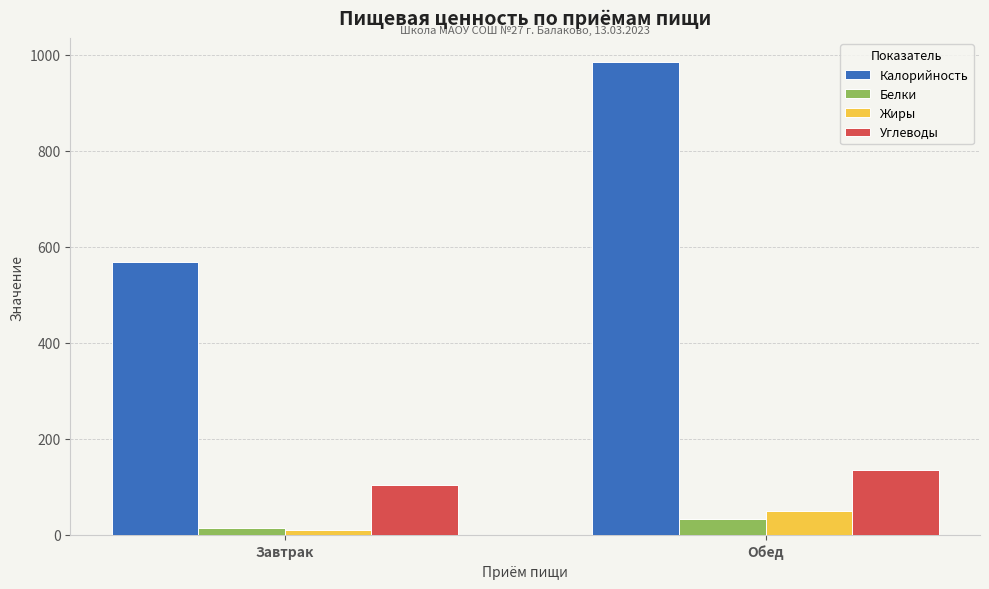

What is the label of the 1st bar from the right?

Обед